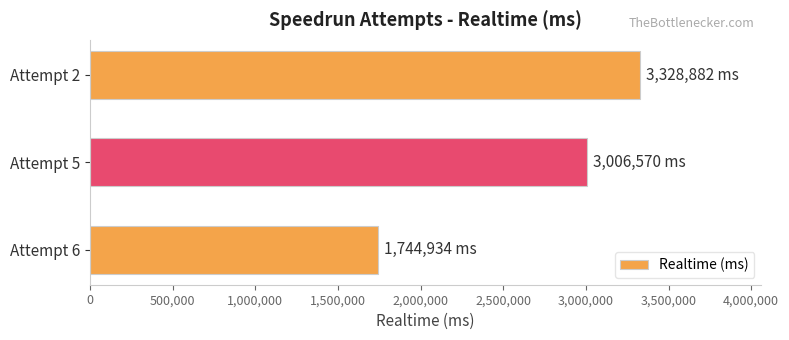

Reading bottom to top, list all the values displayed in this chart.

Attempt 6=1744934	Attempt 5=3006570	Attempt 2=3328882